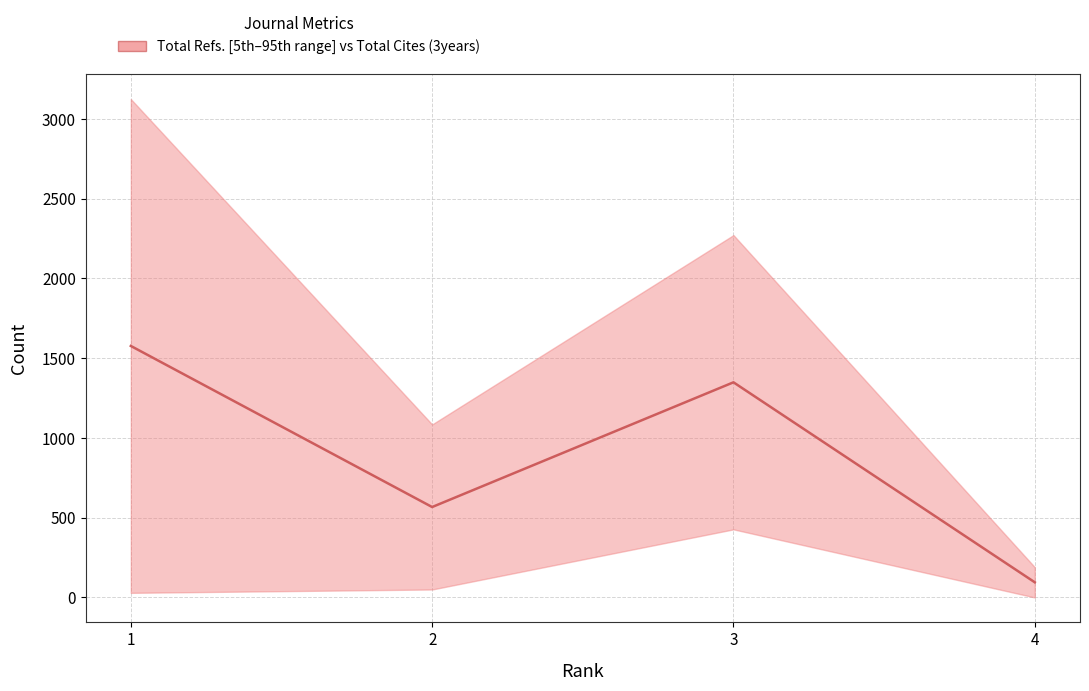

How many points are lower than both their immediate neighbors (excluding endpoints)?

1